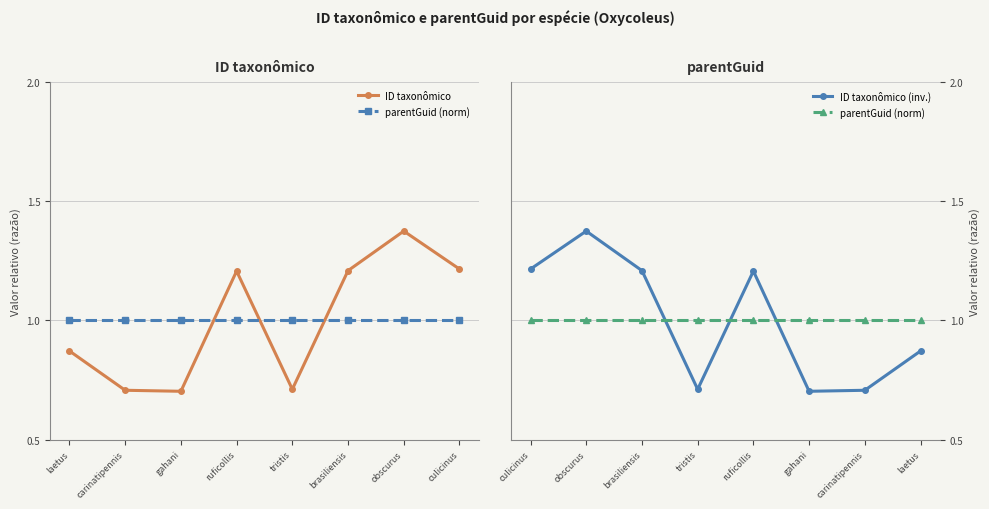

In ID taxonômico, how many points are higher than both neighbors (excluding endpoints)?

2